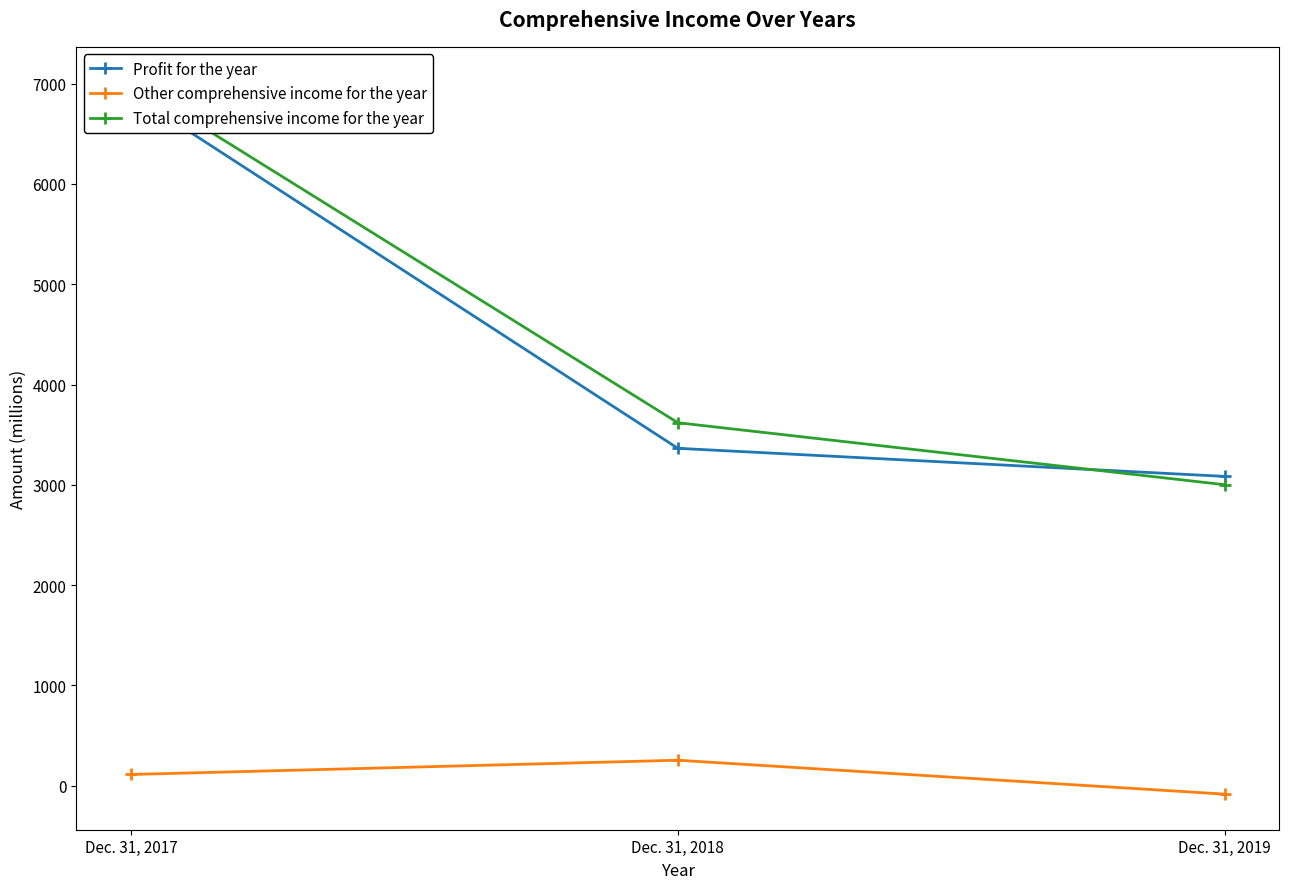

What is the sum of all Other comprehensive income for the year values?

285